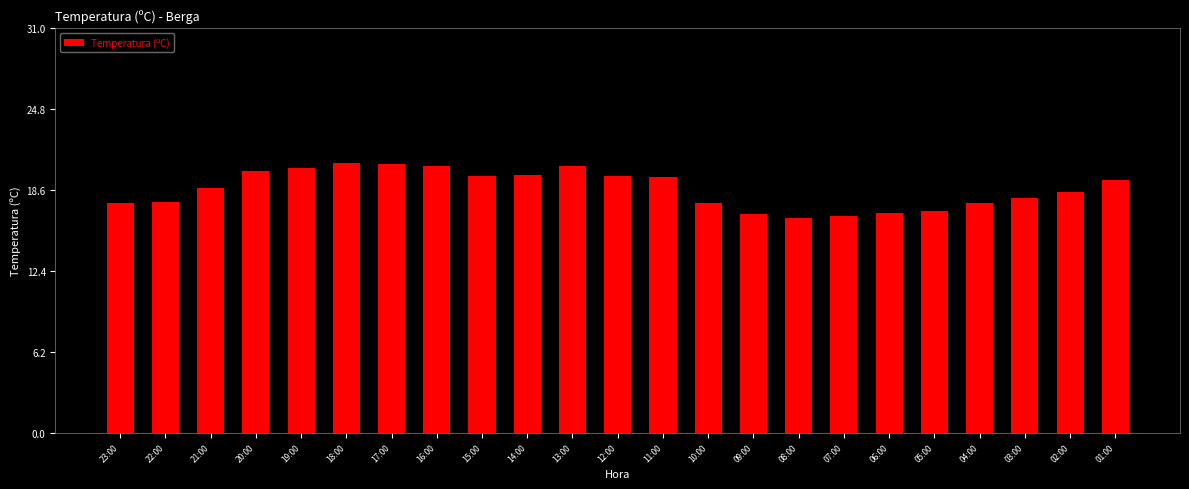

The chart shows a value of 18.8 at 21:00. True or false?

True